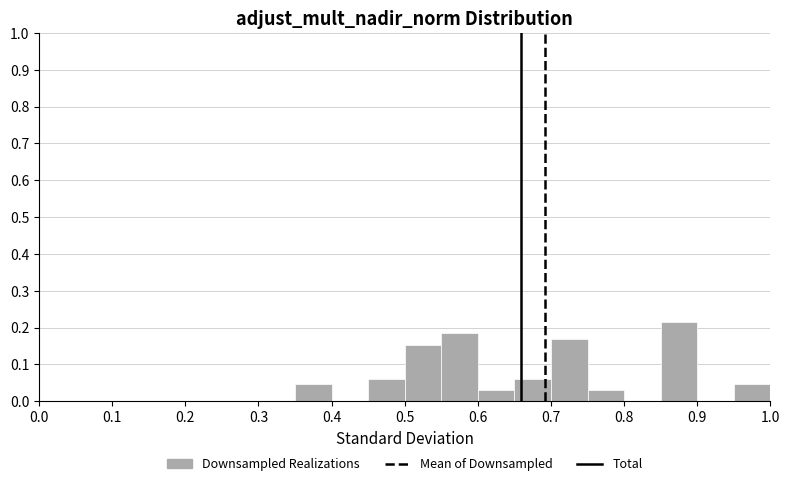

What is the height of the bar covering 0.85 to 0.90 on the x-axis? The values are not printed on the chart, so give them approximately, as read against the axis.

0.22